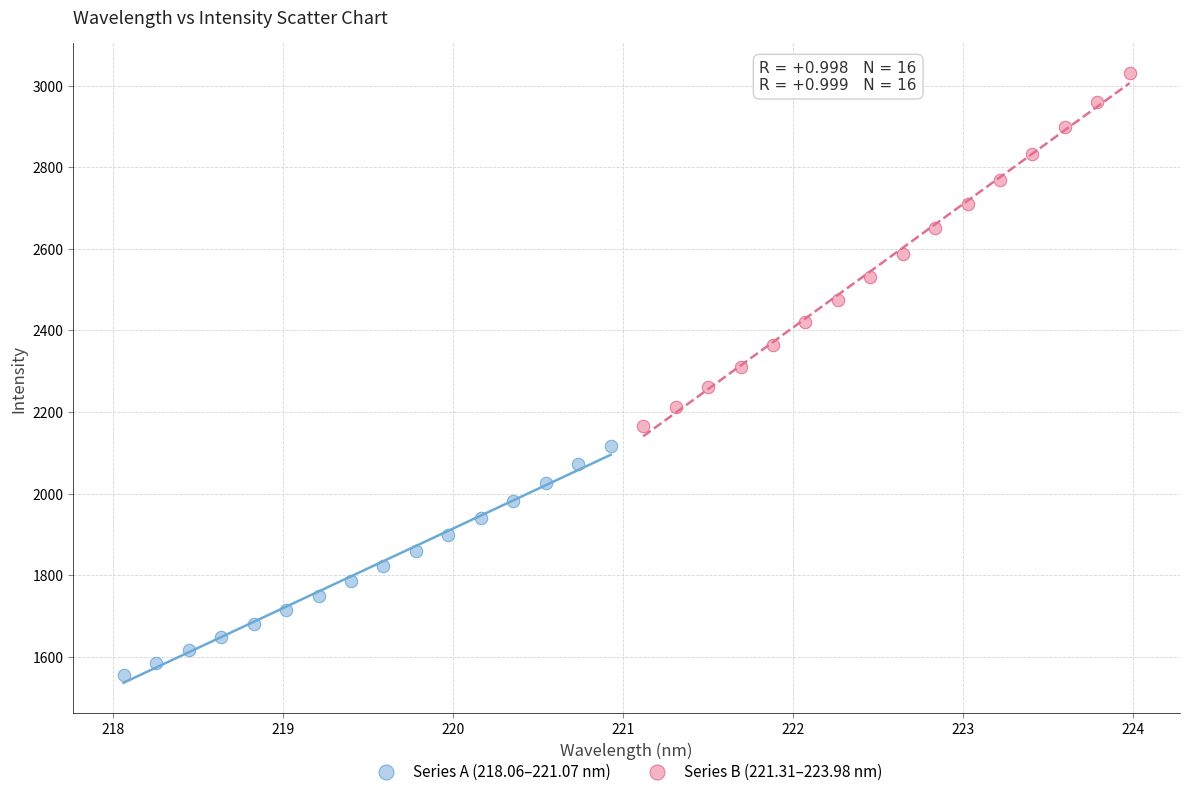

Which series reaches the minimum Y coordinate?

Series A (218.06–221.07 nm)